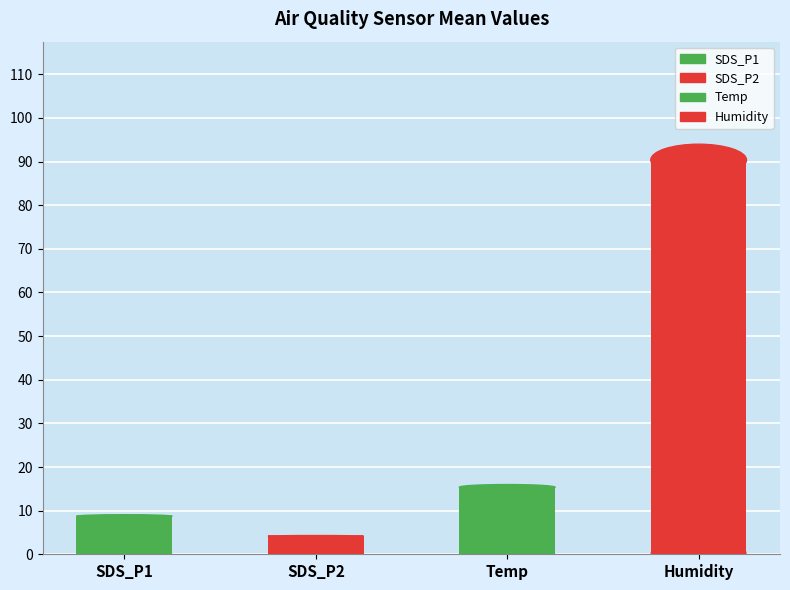

Between Humidity and Temp, which is larger?

Humidity